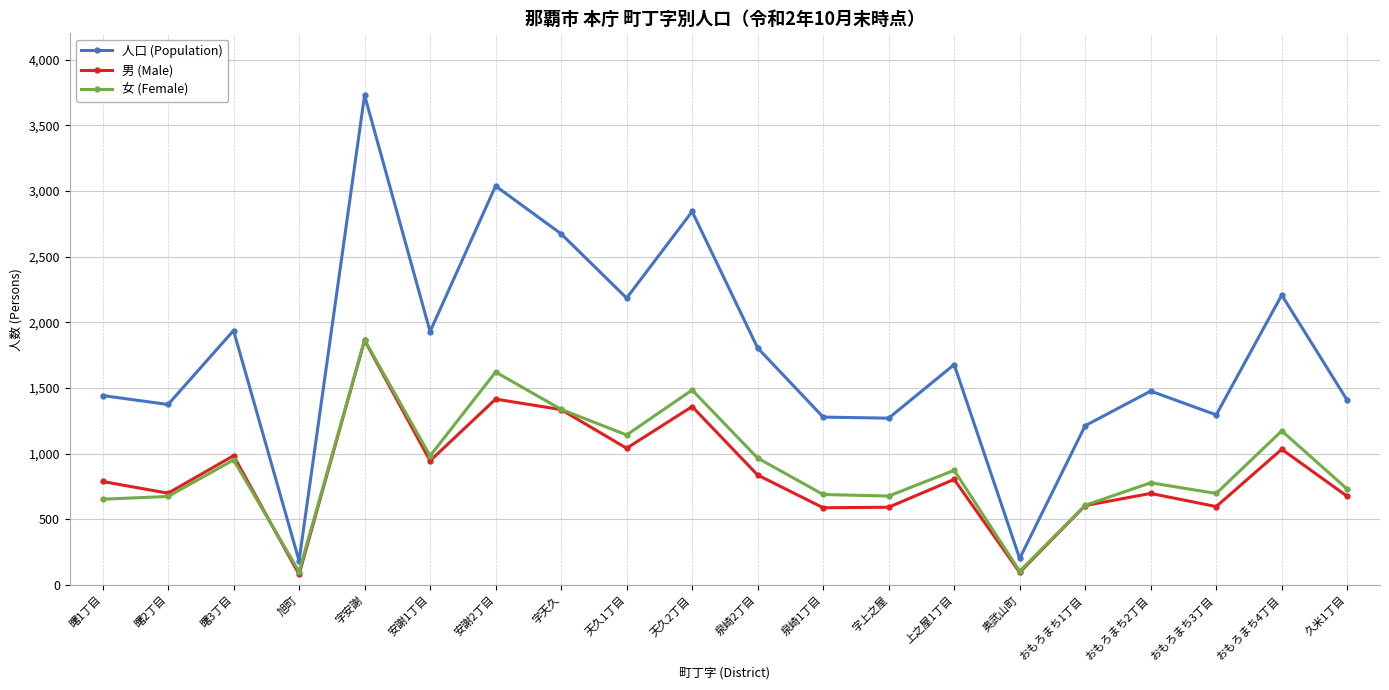

Is the value of 人口 (Population) at 天久1丁目 greater than the value of 男 (Male) at 天久1丁目?

Yes